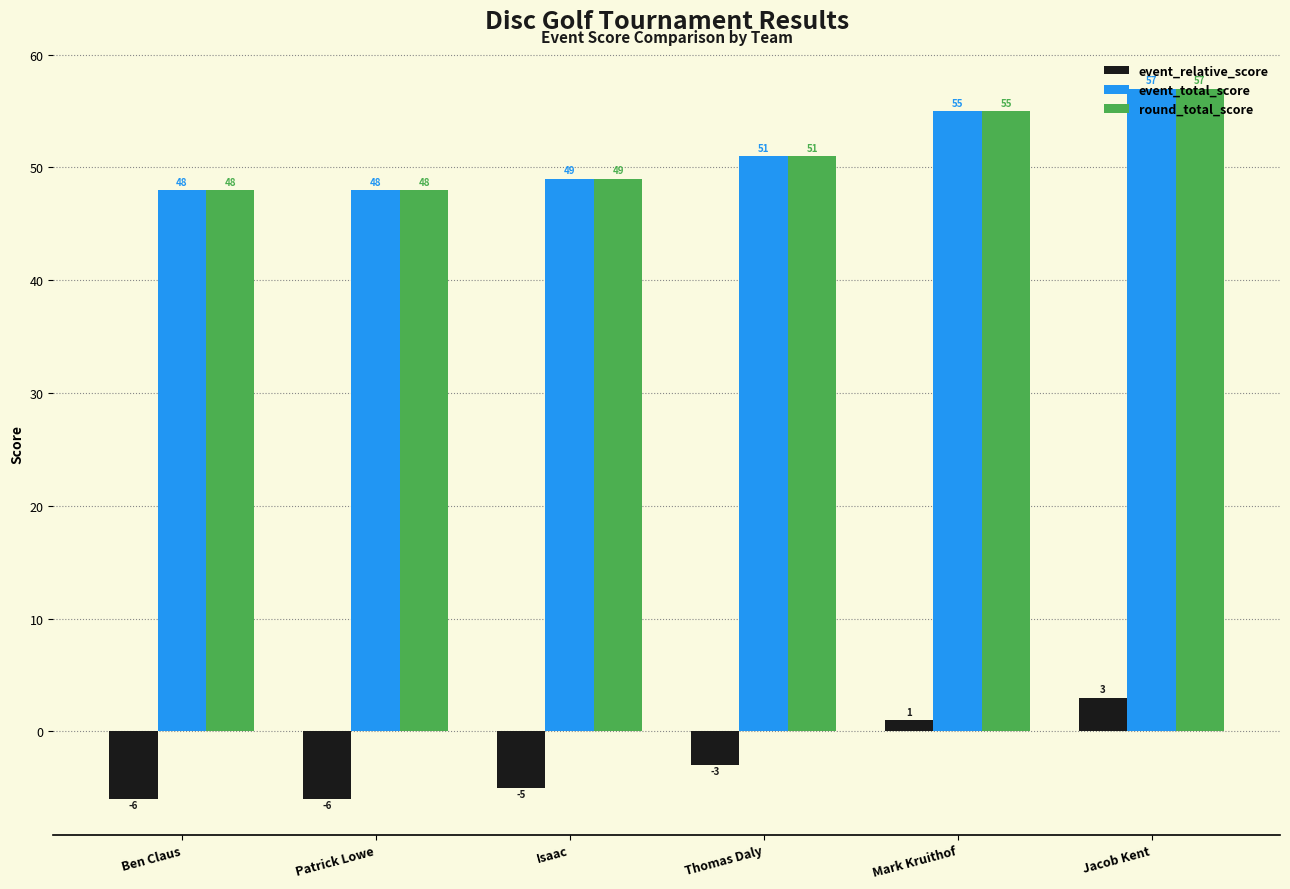

At which label does event_relative_score reach its peak?

Jacob Kent